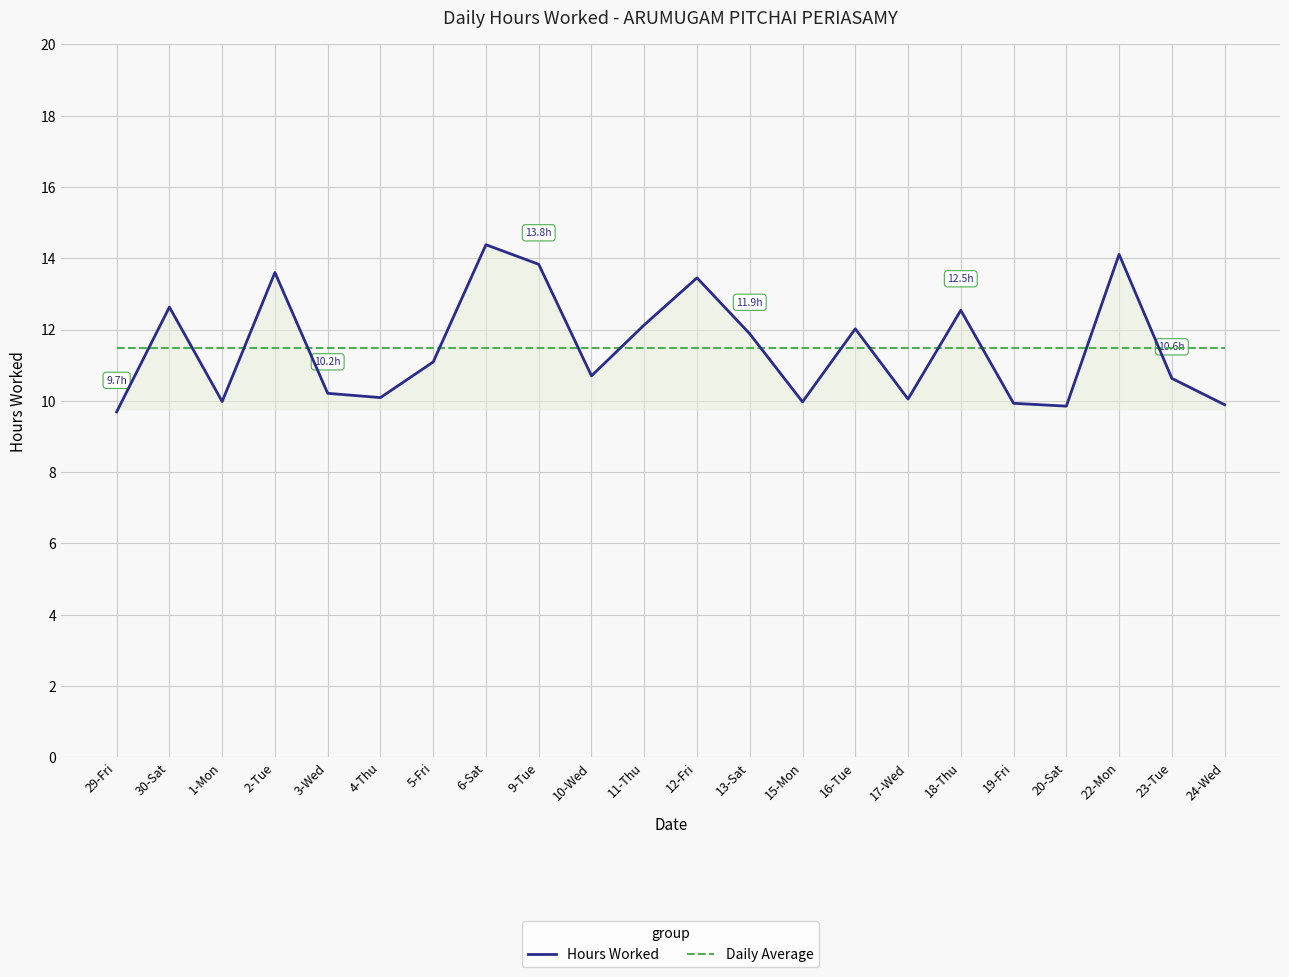

What is the average value of the Hours Worked series?

11.5